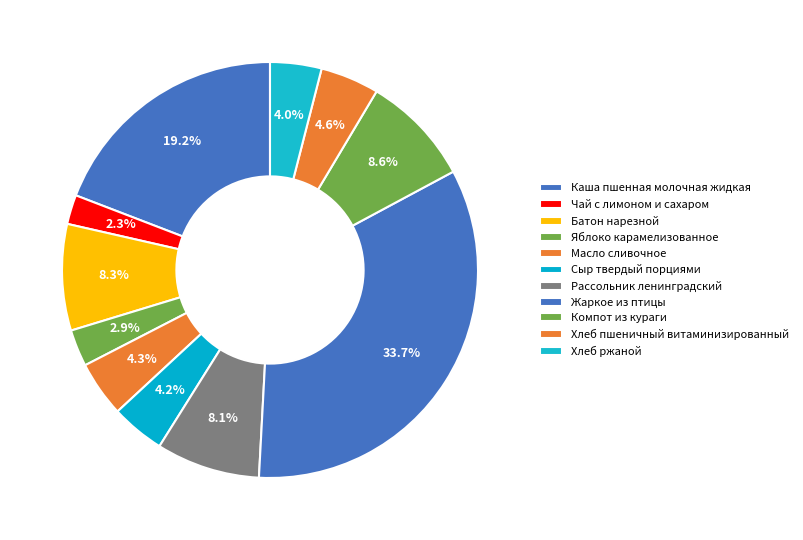

How many segments does this pie chart have?

11